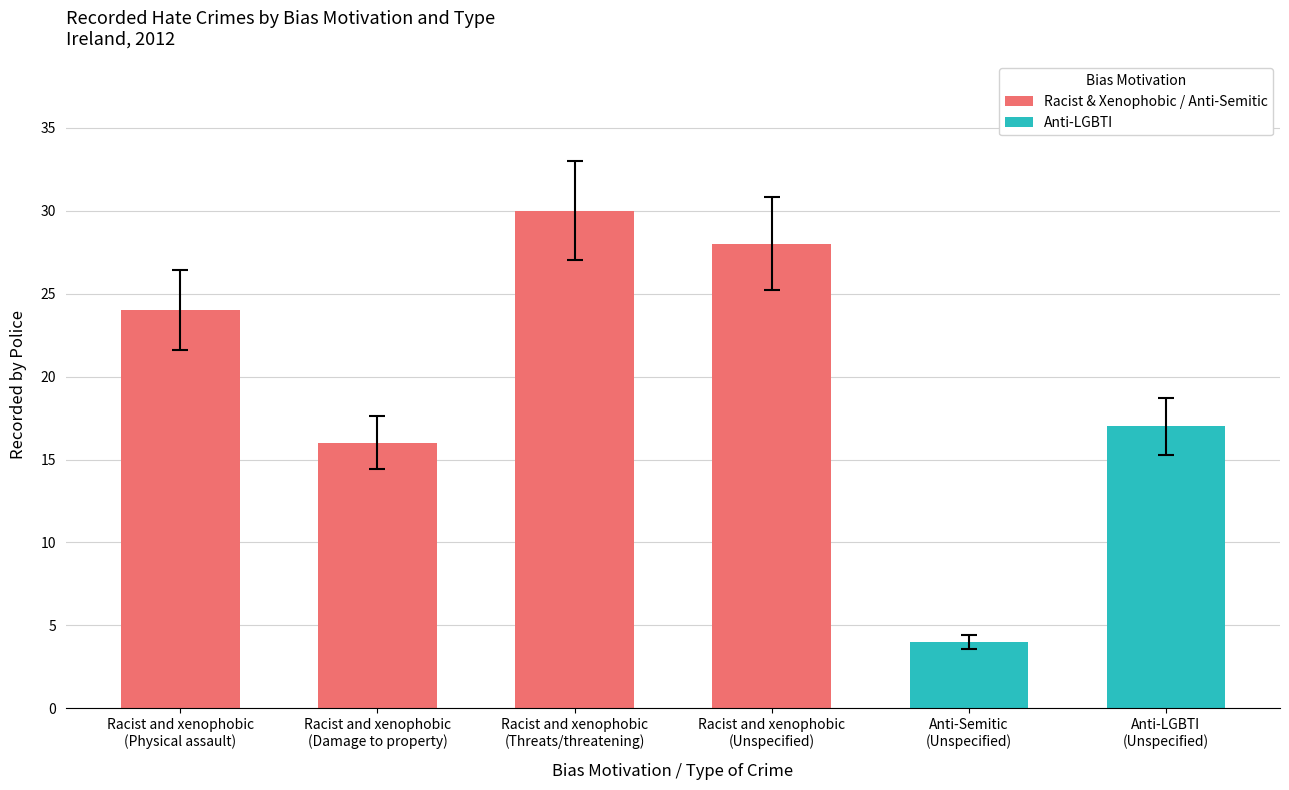

What is the difference between the values at Anti-LGBTI
(Unspecified) and Racist and xenophobic
(Physical assault)?

7